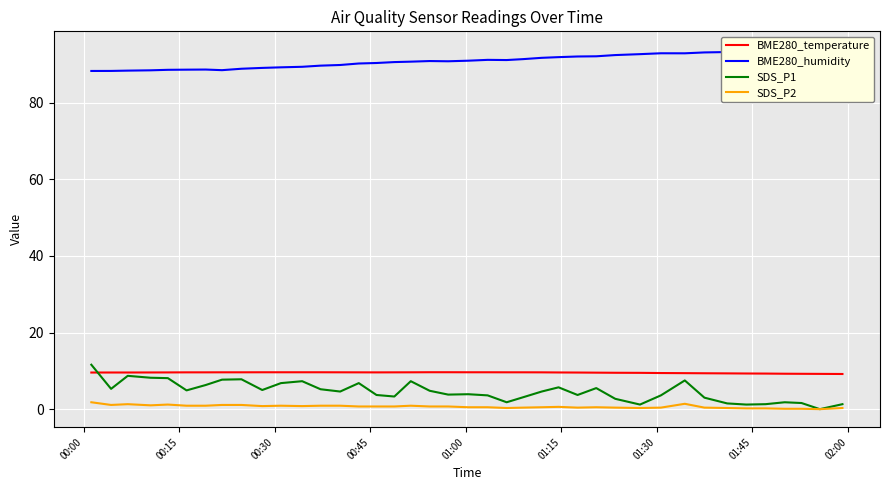

True or false: SDS_P1 and SDS_P2 cross at least once.

False